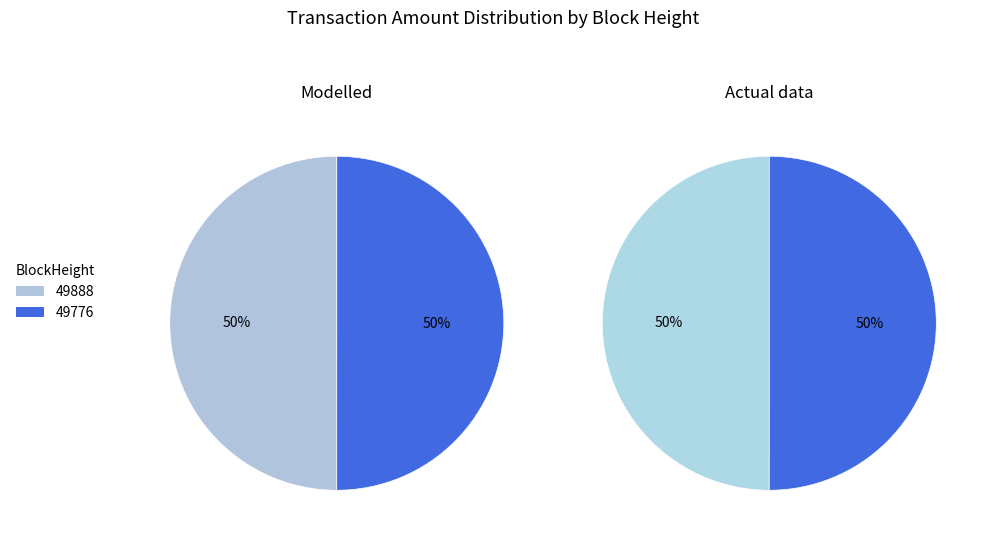

What is the majority slice?

49776